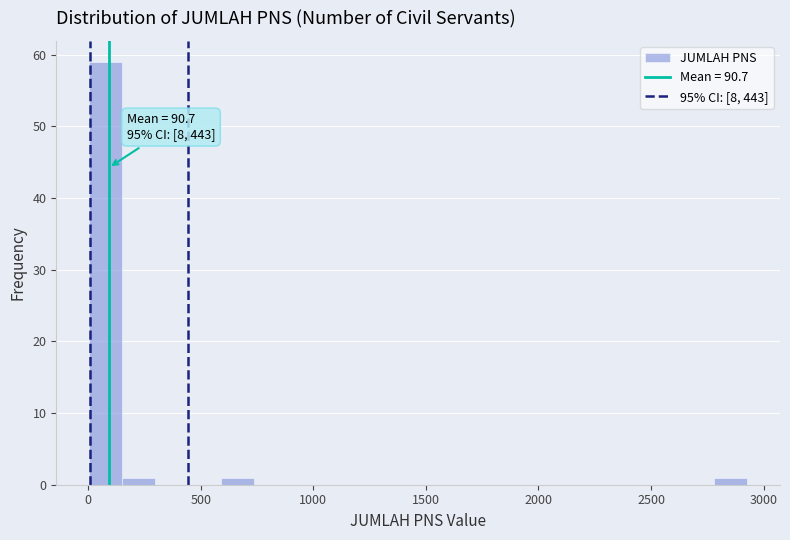

Around what value on the x-axis is the tallest bar? Give the approximate position of its centre, as read against the axis.

100